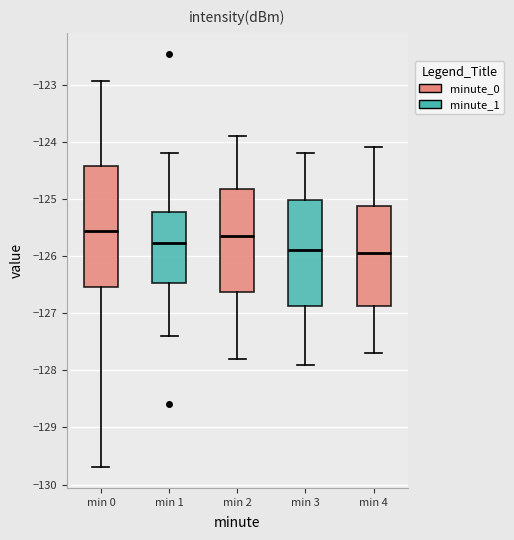

Reading left to right, transcribe this box plot: for each box, give where its median line is, the range the box spans, and where its two whiskers end, as read against the y-axis. The values are not printed on the chart, so give them approximately, as read against the axis.

min 0: median -125.6, box -126.5 to -124.4, whiskers -129.7 to -122.9
min 1: median -125.8, box -126.5 to -125.2, whiskers -127.4 to -124.2
min 2: median -125.6, box -126.6 to -124.8, whiskers -127.8 to -123.9
min 3: median -125.9, box -126.9 to -125.0, whiskers -127.9 to -124.2
min 4: median -125.9, box -126.9 to -125.1, whiskers -127.7 to -124.1